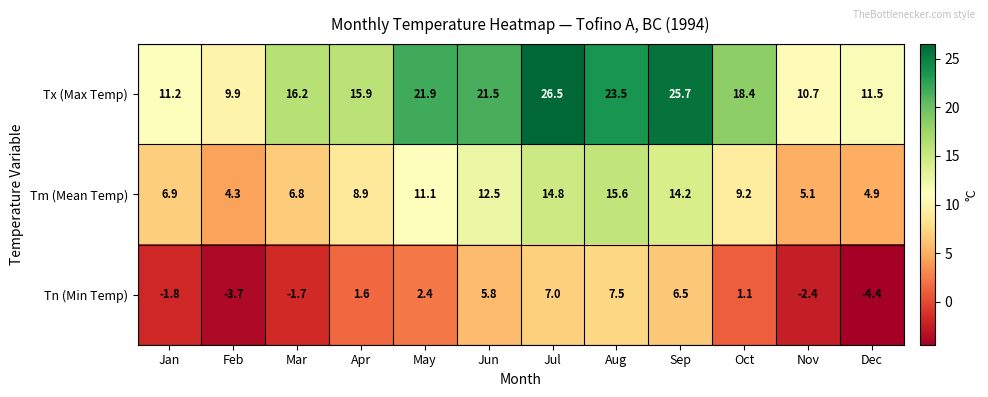

Which series has the largest total across all categories?

Tx (Max Temp)